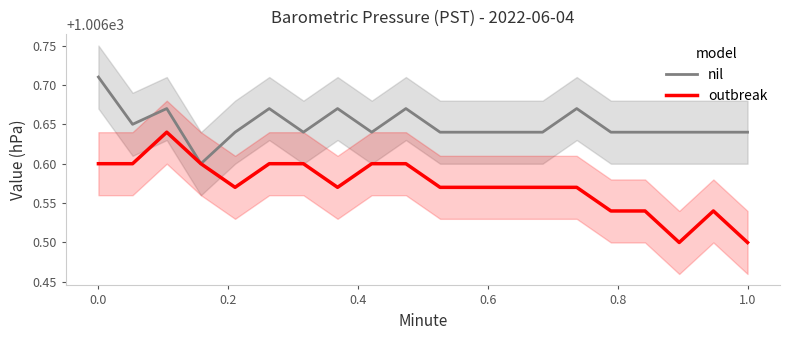

True or false: outbreak has a value of 418.6 at 1.0.

False